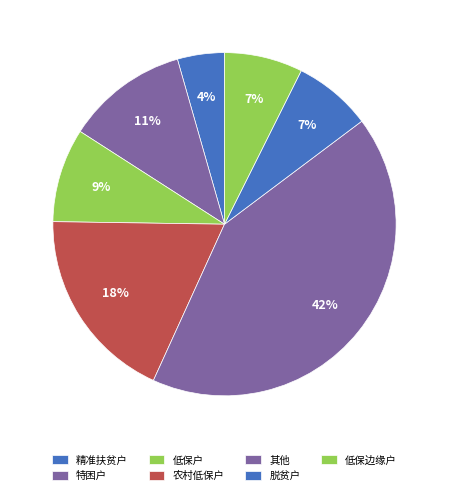

How many segments does this pie chart have?

7